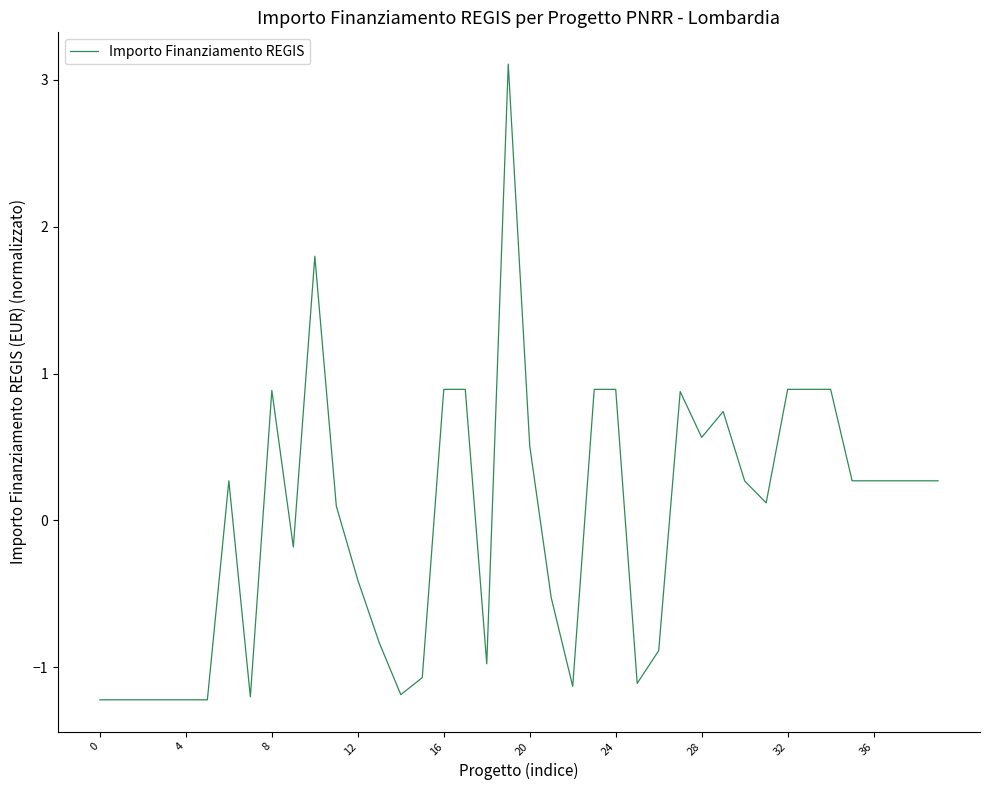

What is the maximum value shown in the chart?

3.1